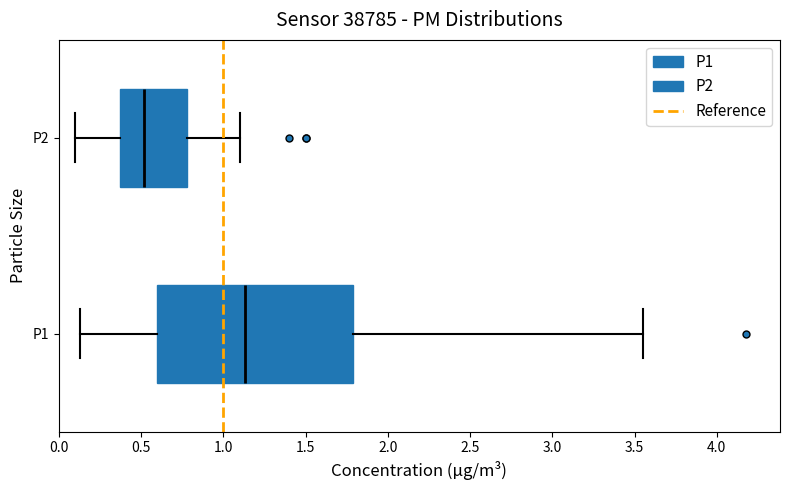

Comparing the boxes themselves (not the whiskers), which one is the widest?

P1